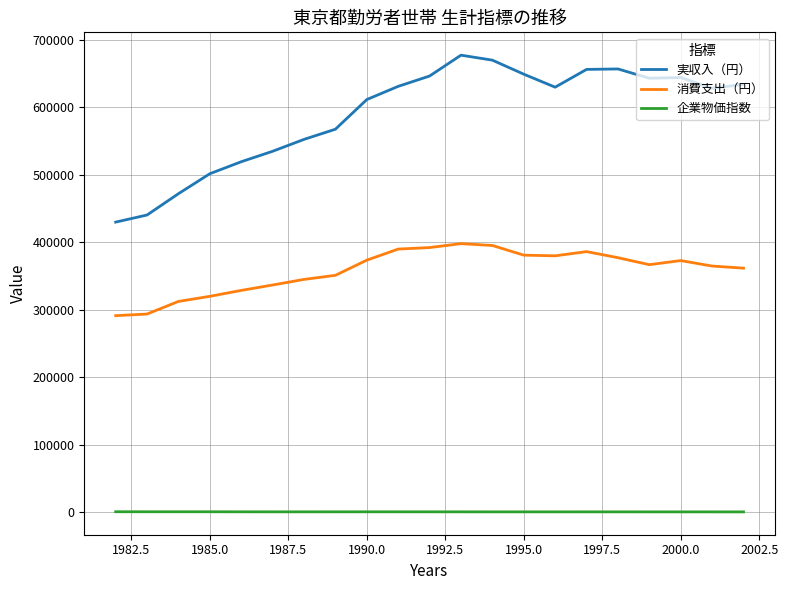

List the series in order of their overall mean, highest first.

実収入（円）, 消費支出（円）, 企業物価指数